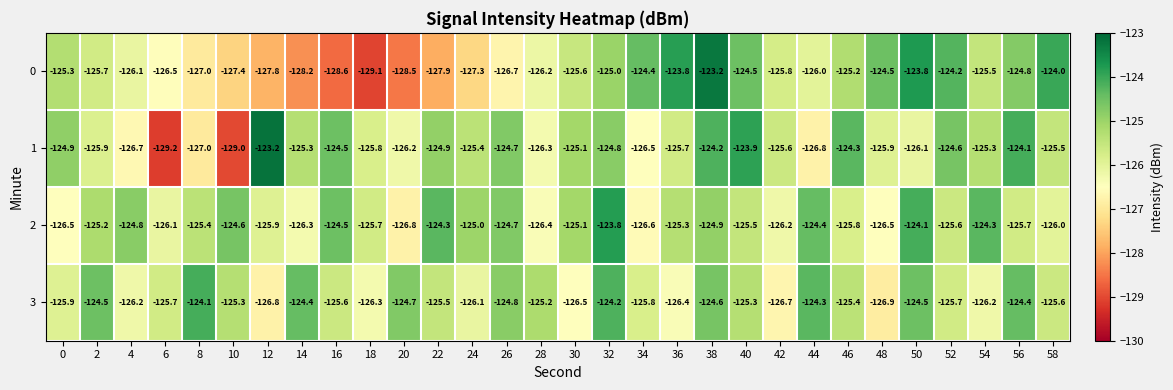

Rank the series at 44 from highest to lowest value.

3, 2, 0, 1